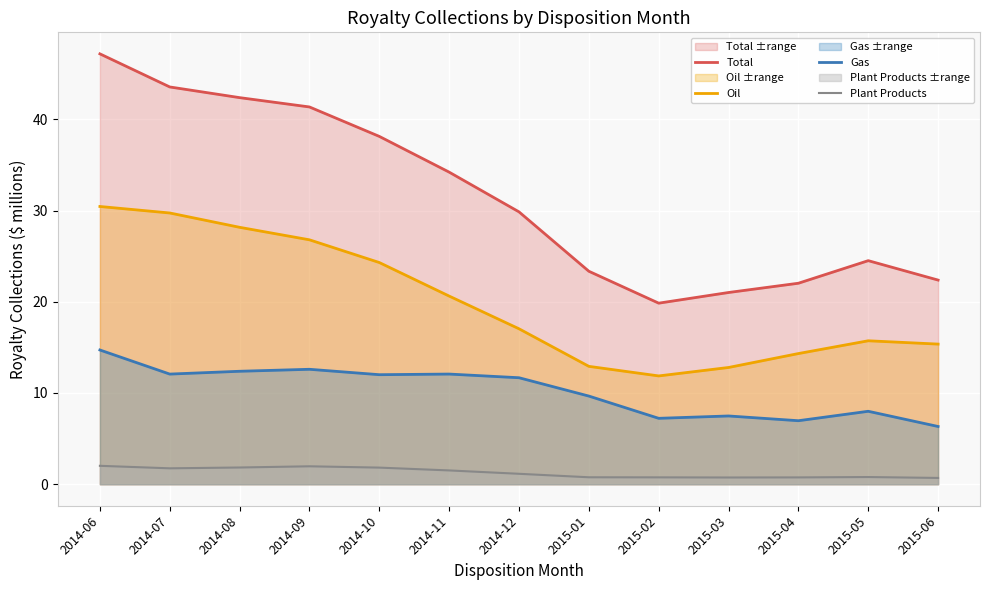

What is the average value of the Plant Products series?

1.3